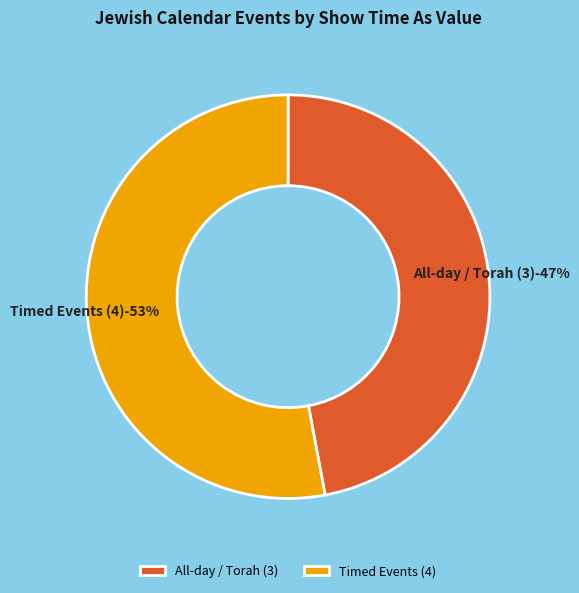

How many segments does this pie chart have?

2